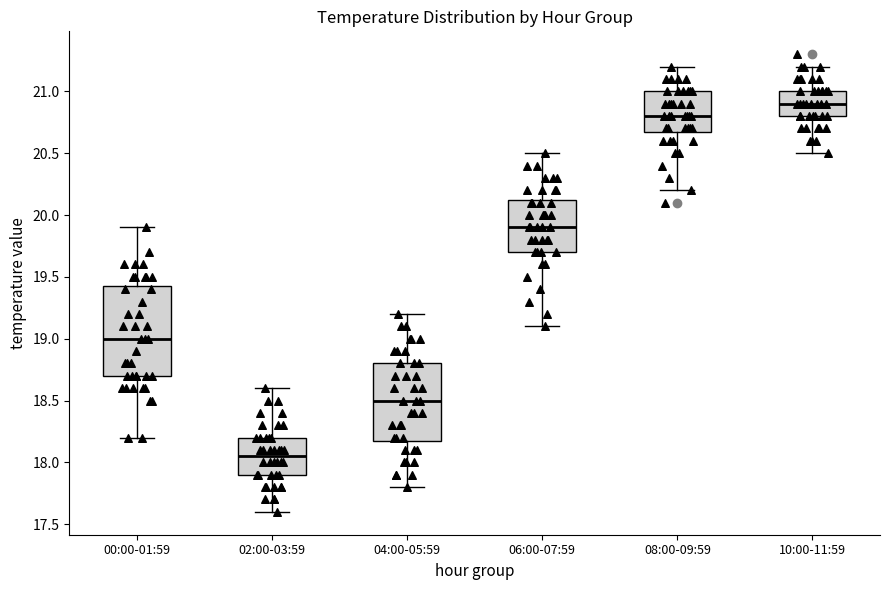

Where is the lower edge of the box for 10:00-11:59 on the y-axis? The values are not printed on the chart, so give them approximately, as read against the axis.

20.80